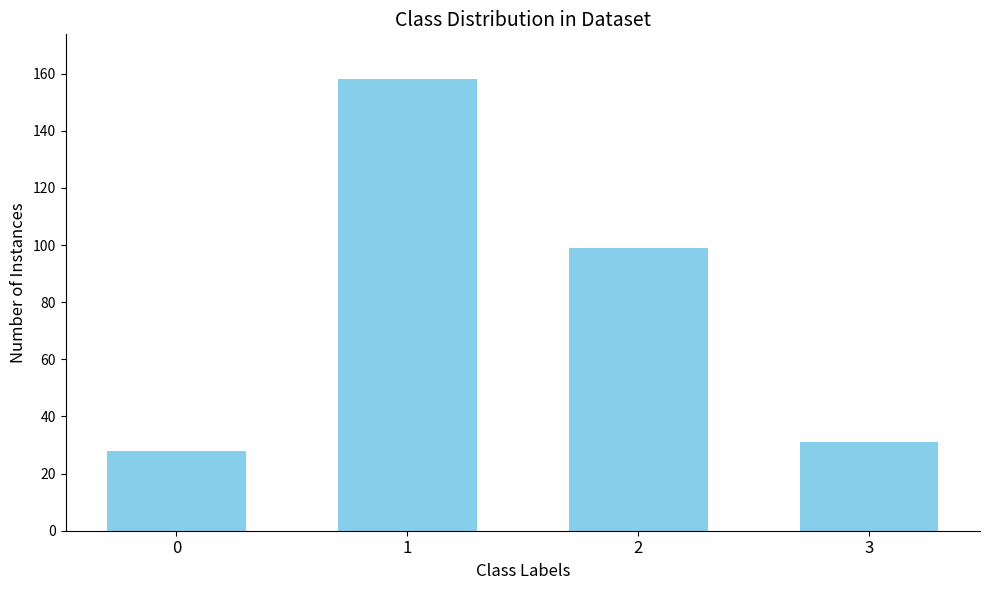

What is the value of the 1st bar from the left?

28